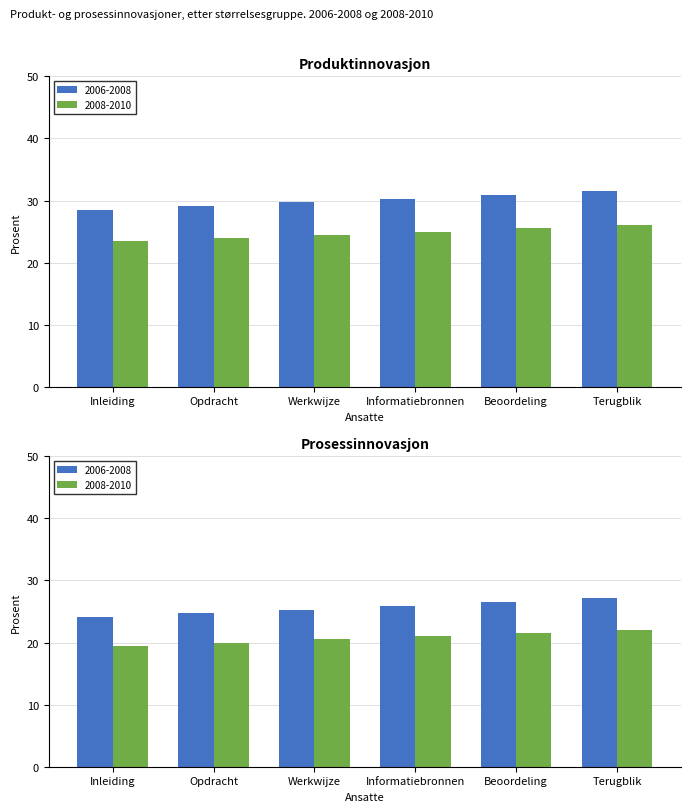

What is the difference between the second highest and second lowest values in the 2008-2010 series?

1.5